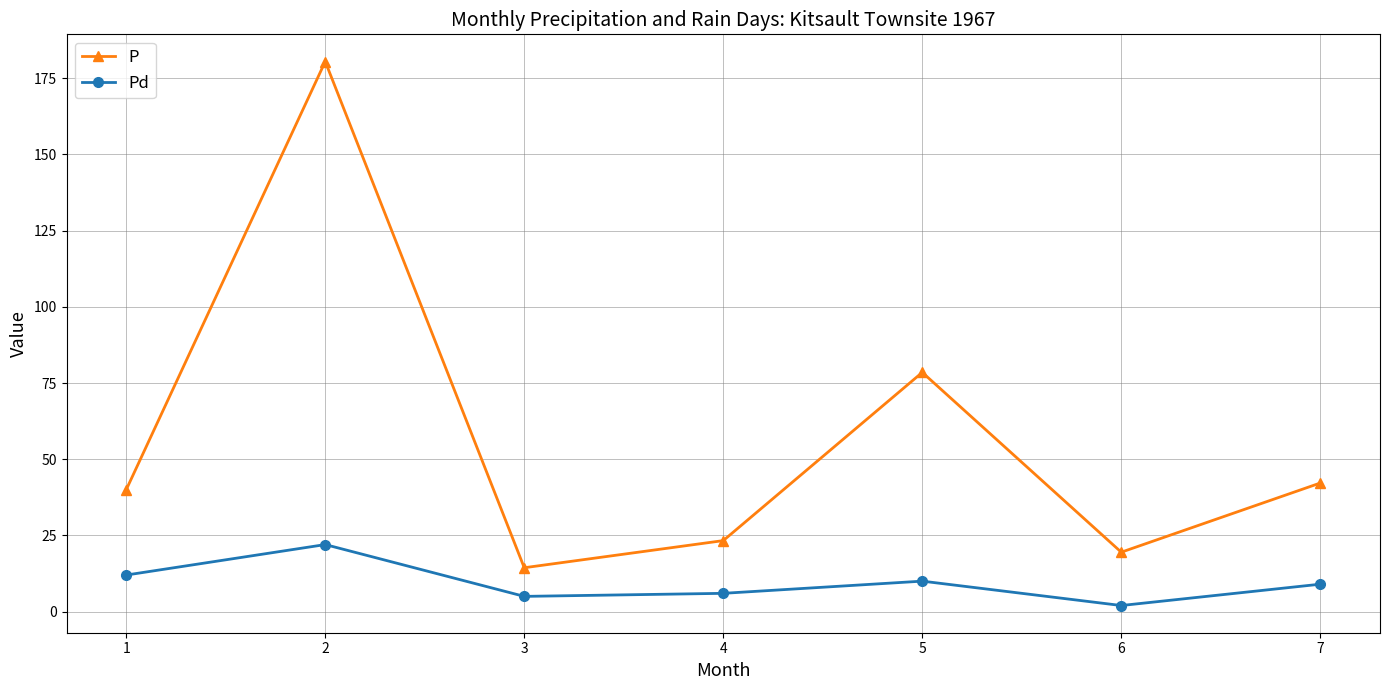

True or false: Pd and P cross at least once.

False